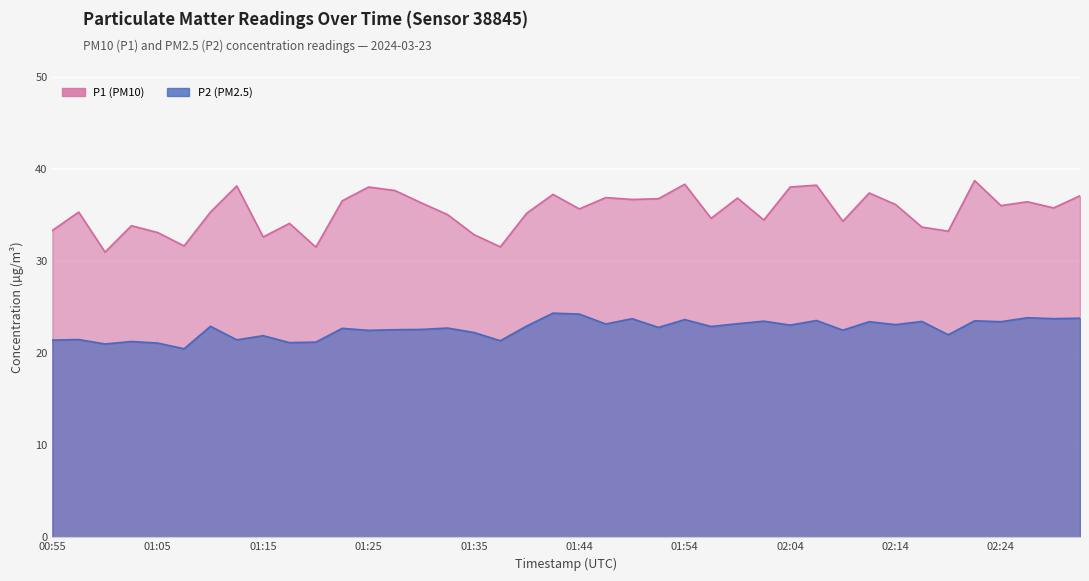

What is the spread (max minus min) of values at 01:05?

12.0